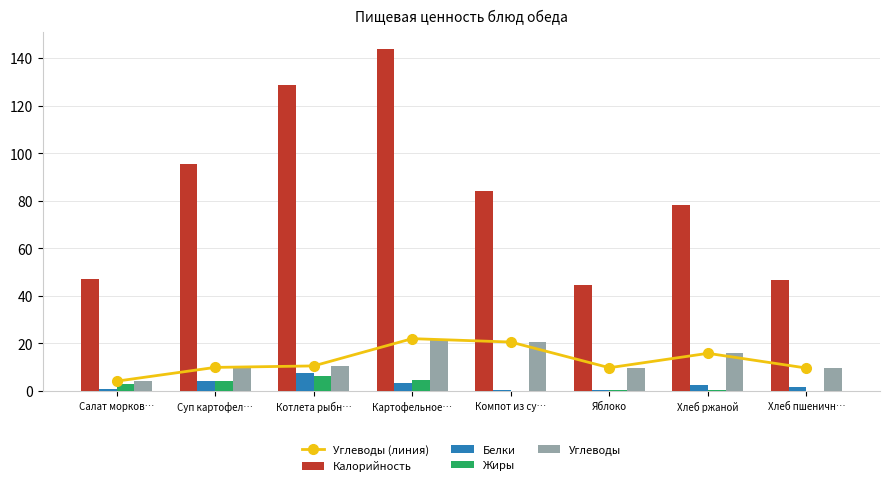

Between Суп картофел… and Компот из су…, which is larger?

Компот из су…